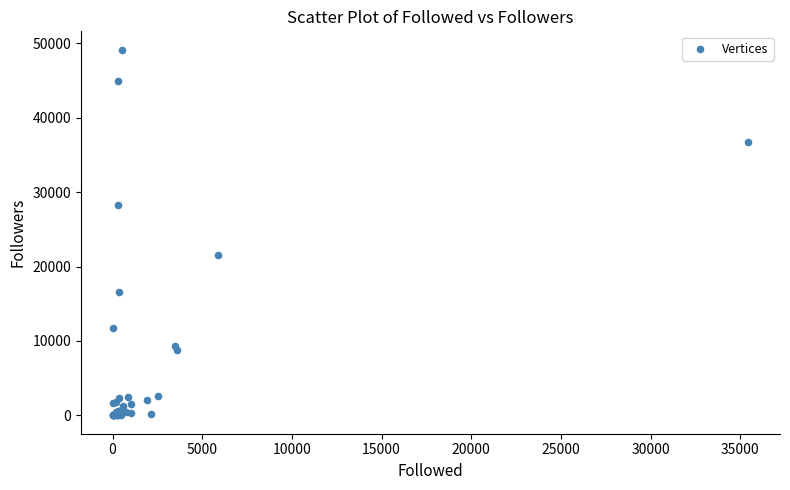

What Y value in the scatter plot is closest to 24564?

21501